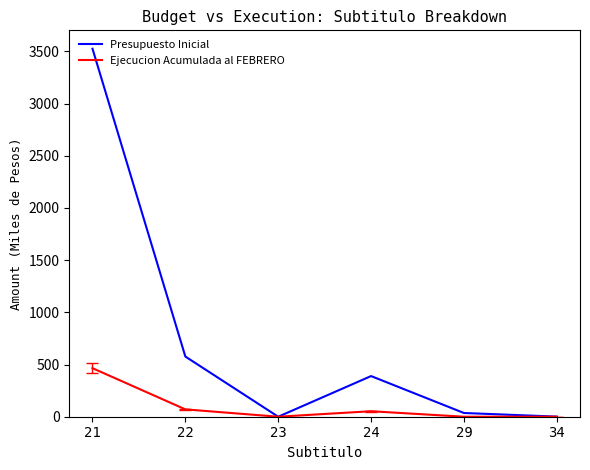

The value of Ejecucion Acumulada al FEBRERO at 29 is 0.0. True or false?

True